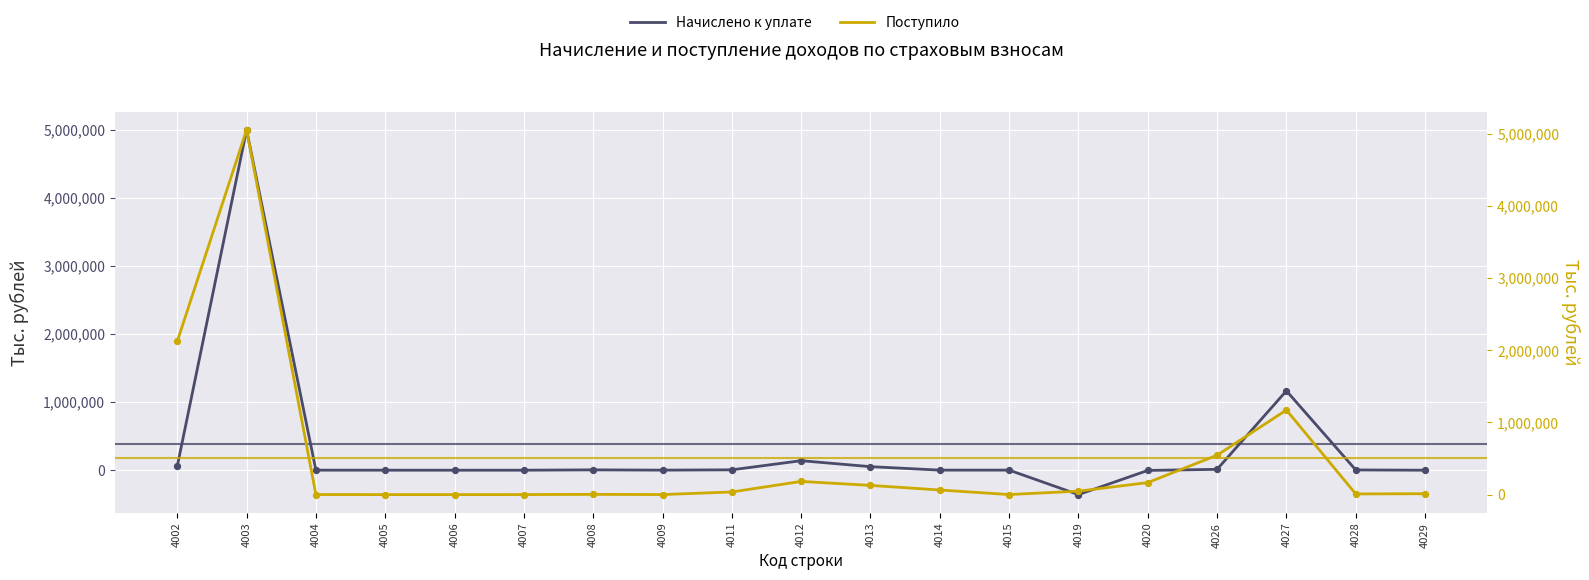

At which category is the sum across all series the highest?

4003